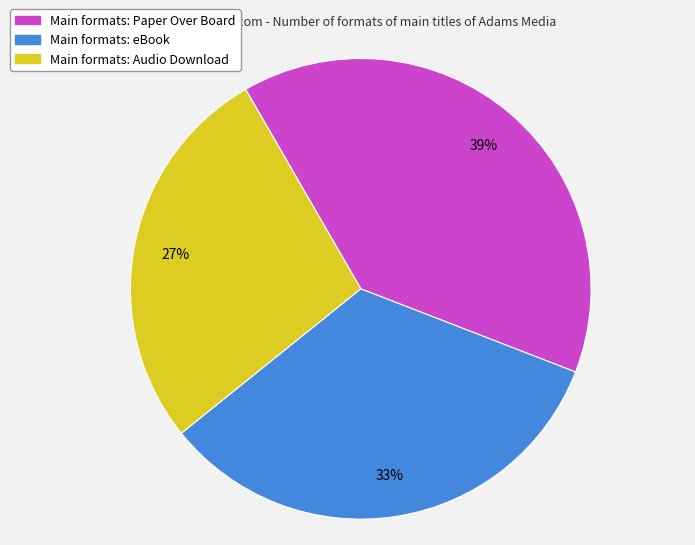

To the nearest percent, what is the difference between the largest and smallest slice percentages?

12%